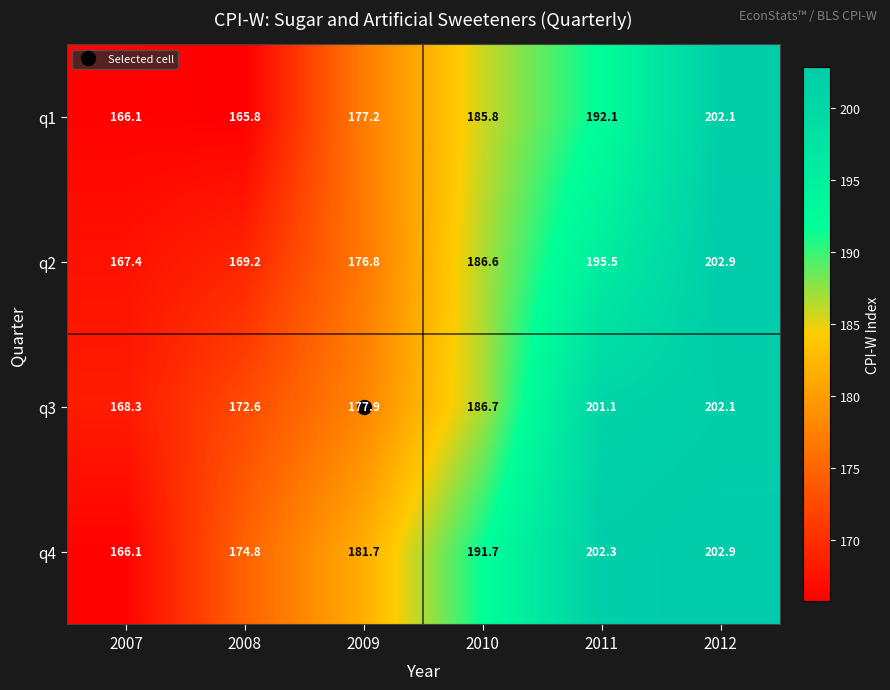

How many data points in q3 are less than 186?

3